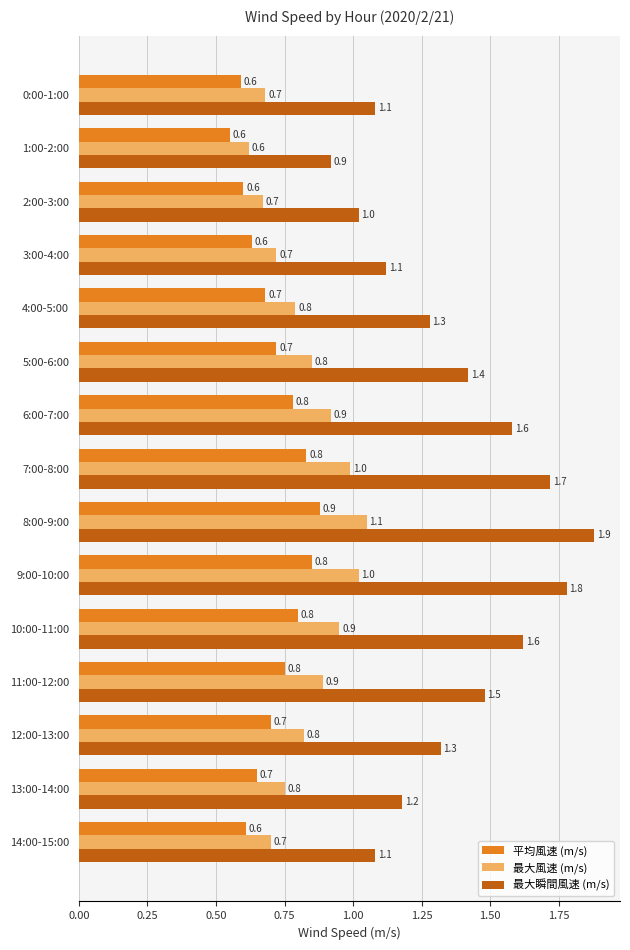

What is the minimum value for 最大瞬間風速 (m/s)?

0.9